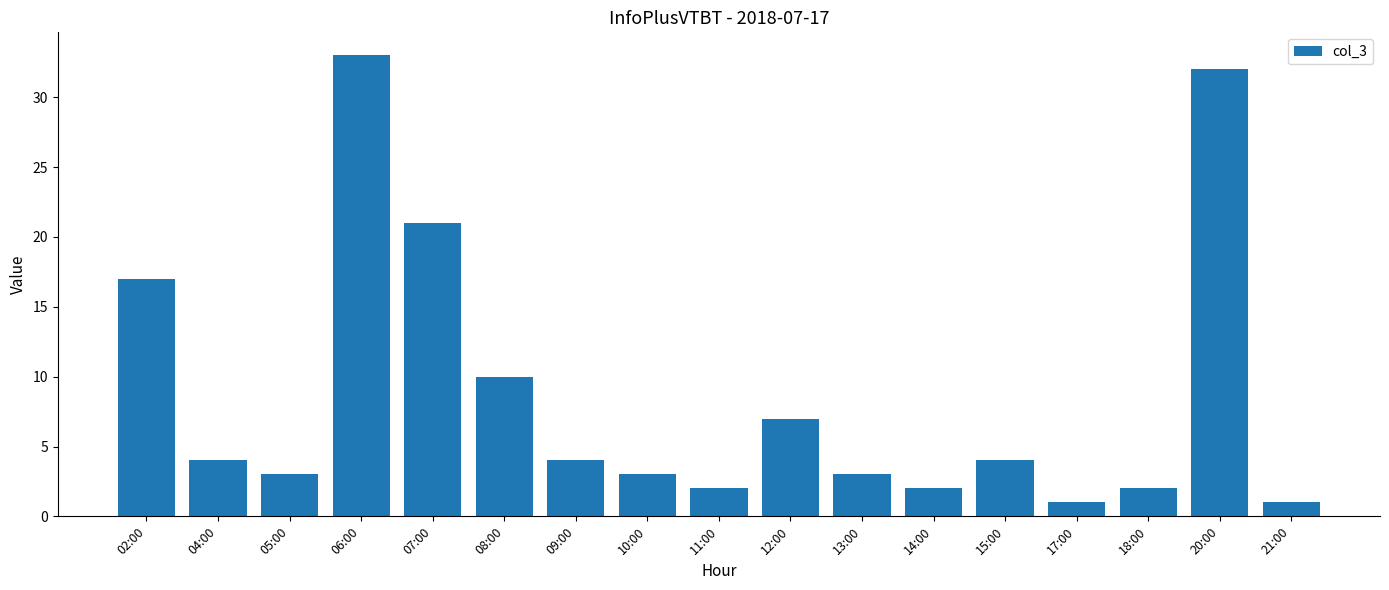

Are the bars grouped side by side (vs. stacked)?

No